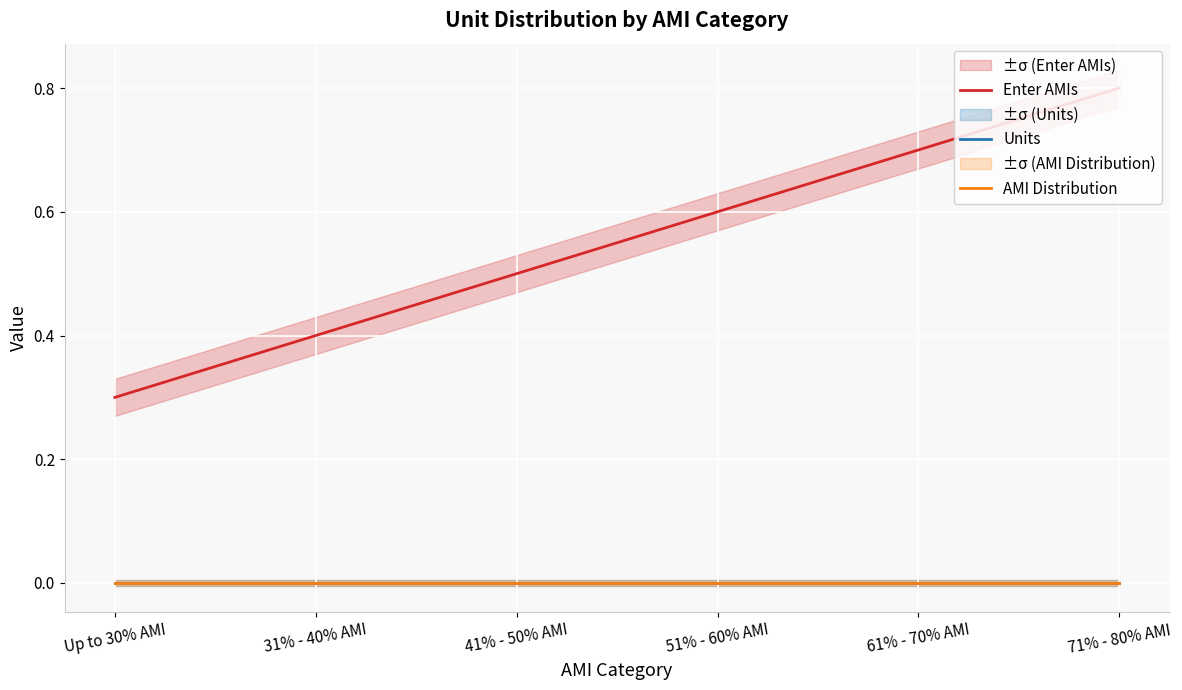

How many data points does each series have?

6